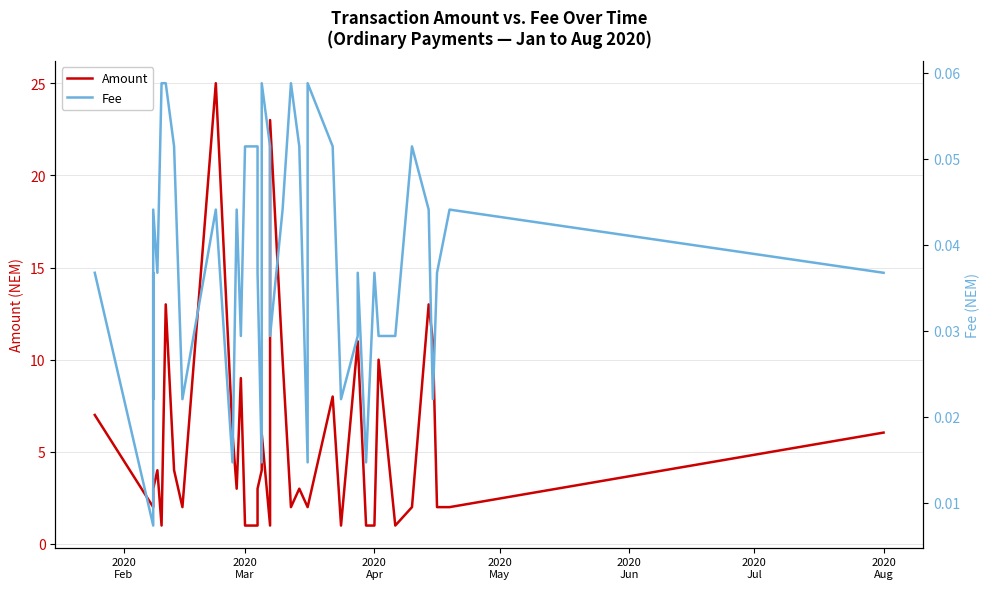

Rank the series by their average value, from lowest to highest.

Fee, Amount